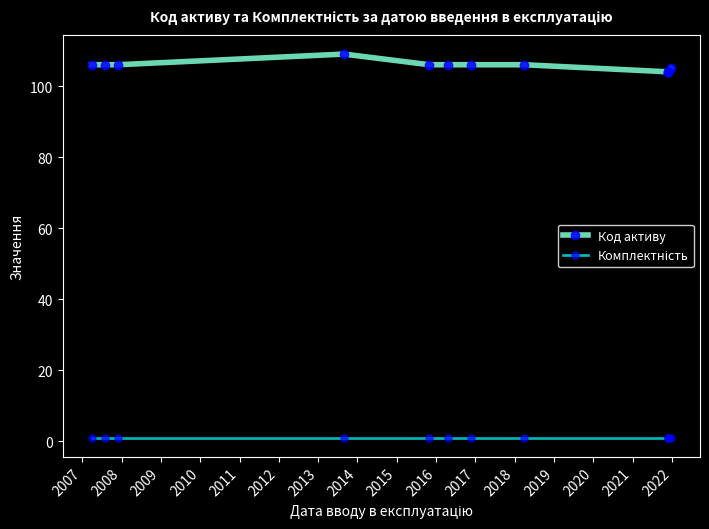

Reading left to right, what are all the values shown in this chart?

Код активу: 106	106	106	109	106	106	106	106	104	104	104	105
Комплектність: 1	1	1	1	1	1	1	1	1	1	1	1